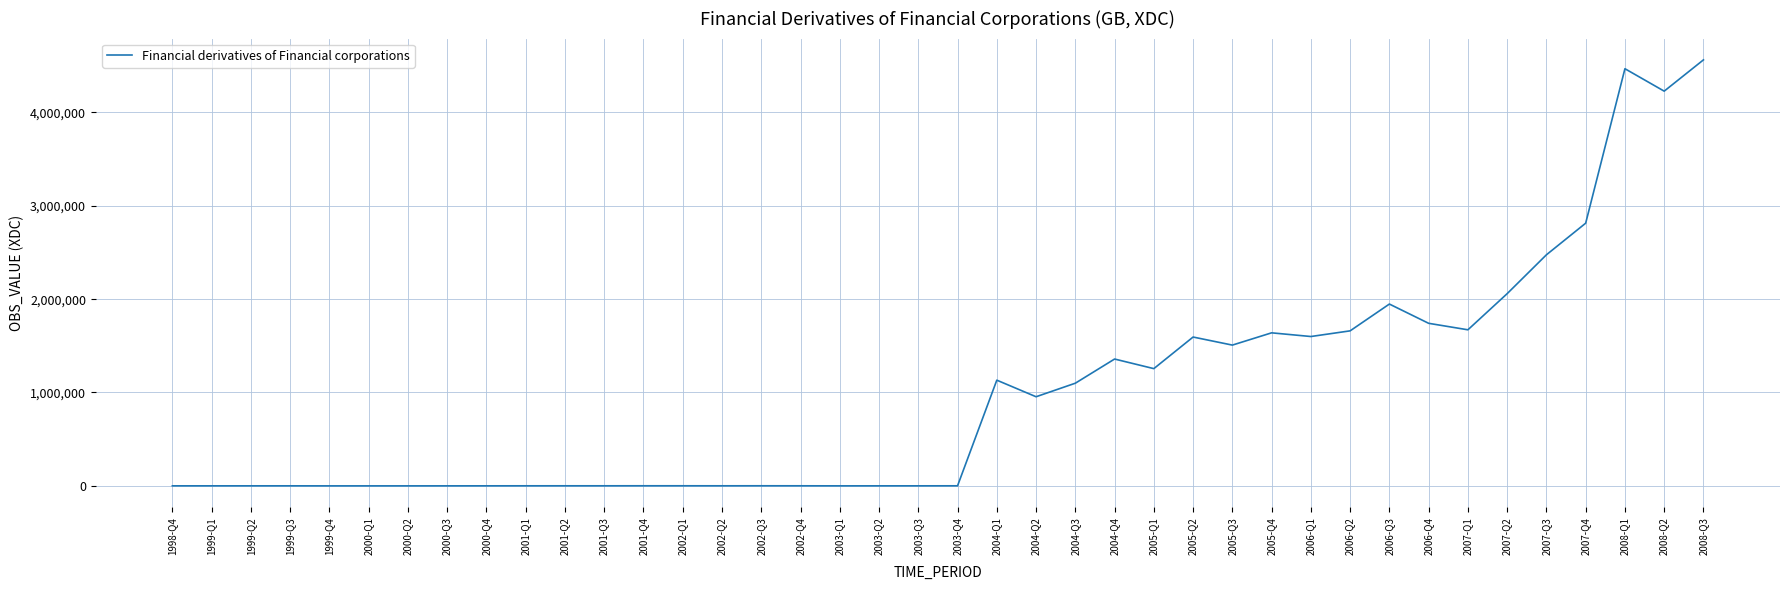

Is it true that the value at 2008-Q1 is 4468872?

True